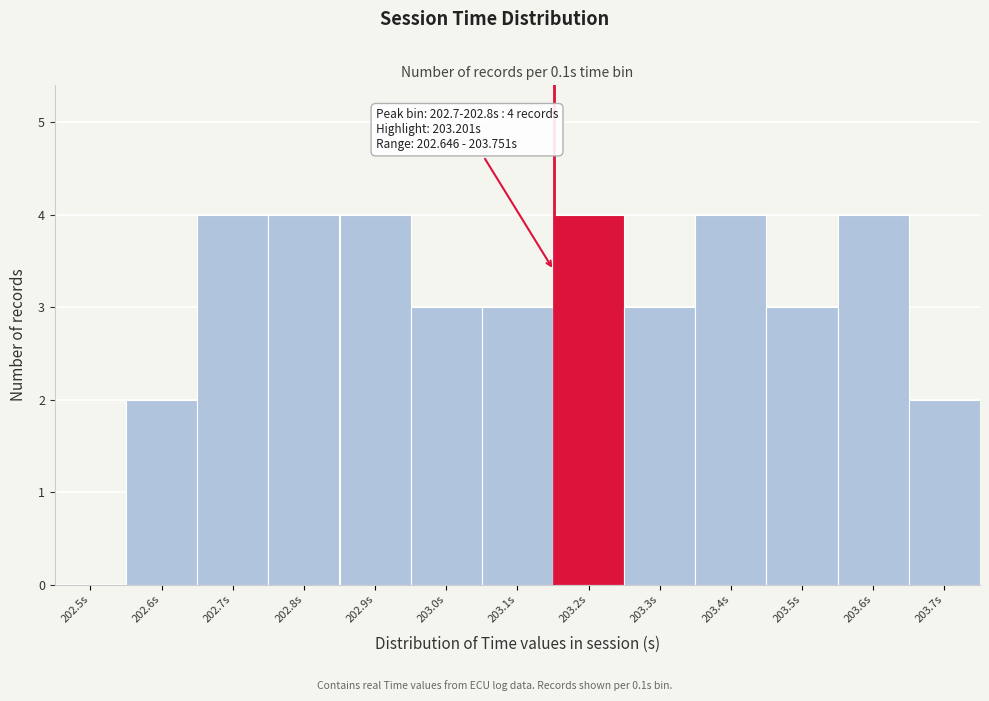

Reading left to right, what are all the values shown in this chart?

202.5s=0	202.6s=2	202.7s=4	202.8s=4	202.9s=4	203.0s=3	203.1s=3	203.2s=4	203.3s=3	203.4s=4	203.5s=3	203.6s=4	203.7s=2